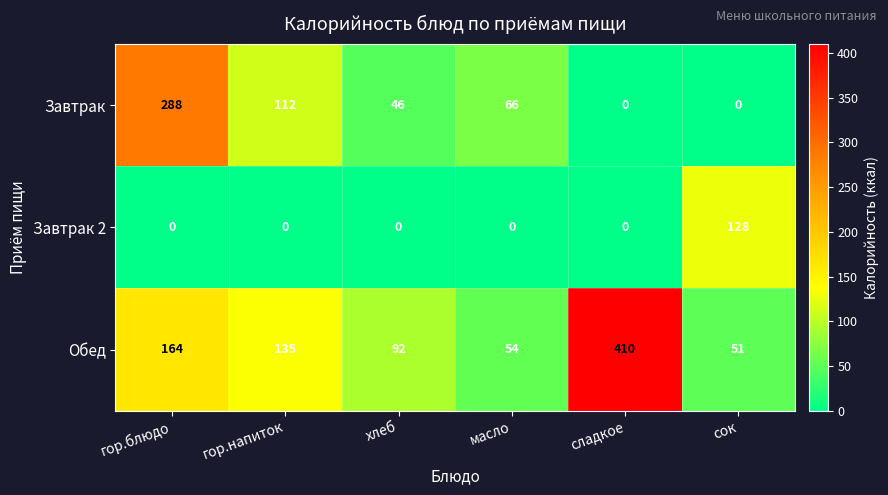

Which series has the largest range (max minus min)?

Обед